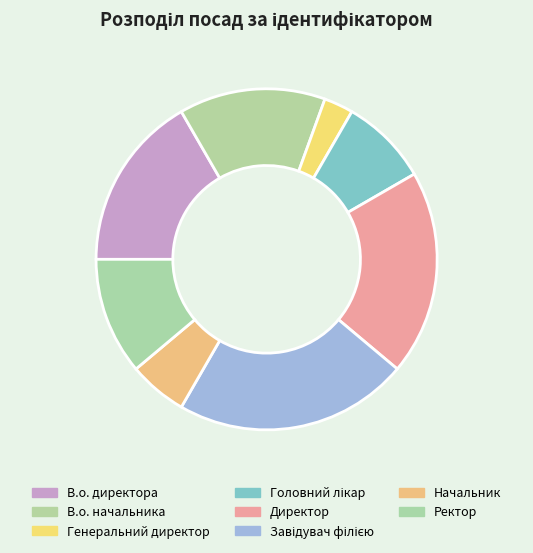

Approximately how many times larger is the value at Начальник compared to В.о. начальника?

0.4